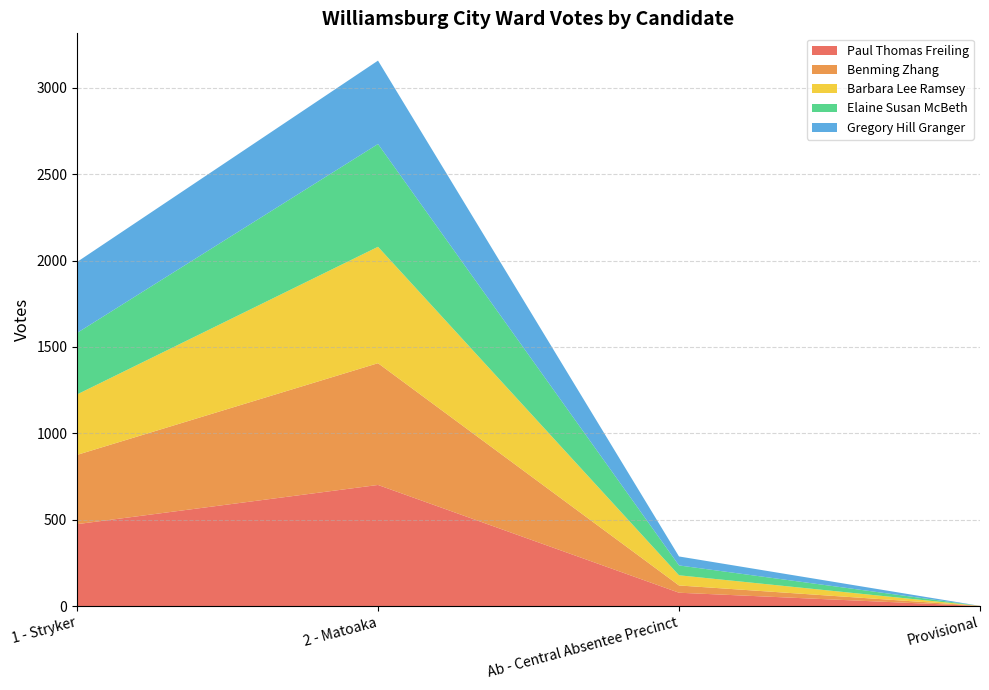

Reading left to right, extract all data points from this chart.

Paul Thomas Freiling: 1 - Stryker=474	2 - Matoaka=701	Ab - Central Absentee Precinct=77	Provisional=0
Benming Zhang: 1 - Stryker=401	2 - Matoaka=705	Ab - Central Absentee Precinct=42	Provisional=1
Barbara Lee Ramsey: 1 - Stryker=350	2 - Matoaka=674	Ab - Central Absentee Precinct=59	Provisional=0
Elaine Susan McBeth: 1 - Stryker=356	2 - Matoaka=595	Ab - Central Absentee Precinct=57	Provisional=0
Gregory Hill Granger: 1 - Stryker=411	2 - Matoaka=483	Ab - Central Absentee Precinct=52	Provisional=0